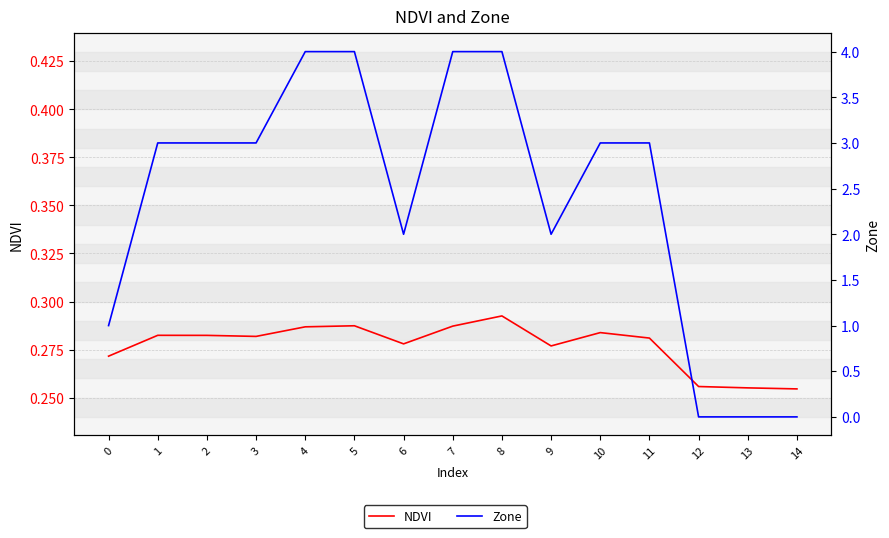

What is the value of the NDVI point at the 13th from the left?

0.3